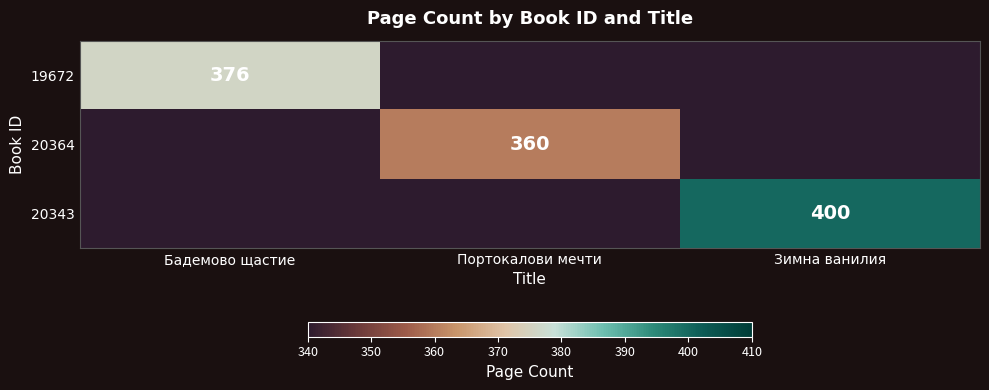

The value of 20364 at Портокалови мечти is 244. True or false?

False